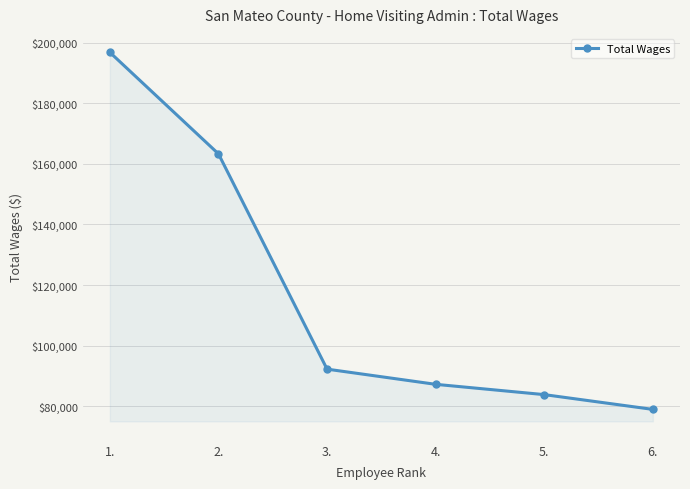

The value at 5. is 19521. True or false?

False